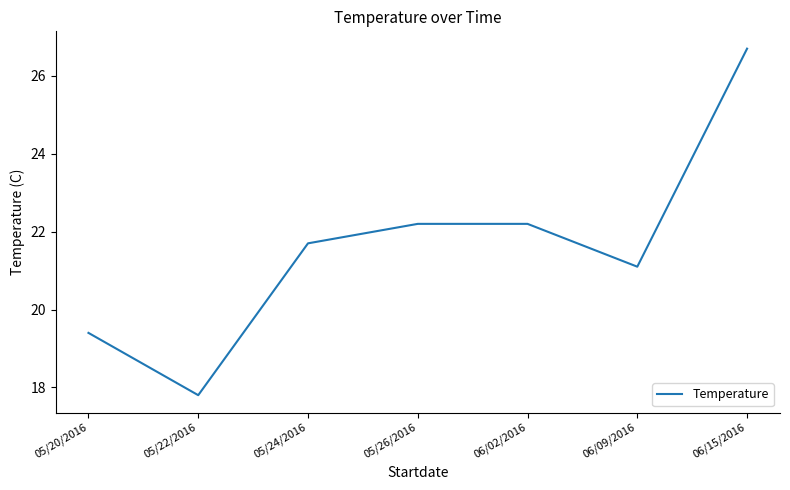

Is this an area chart (filled region under the line)?

No